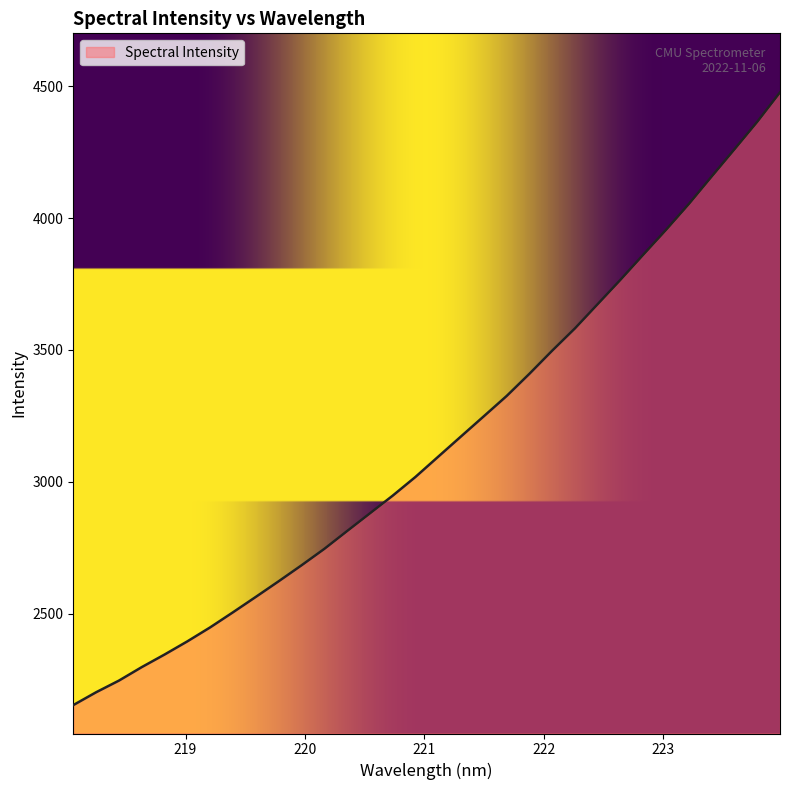

How many values exceed 3095?

16